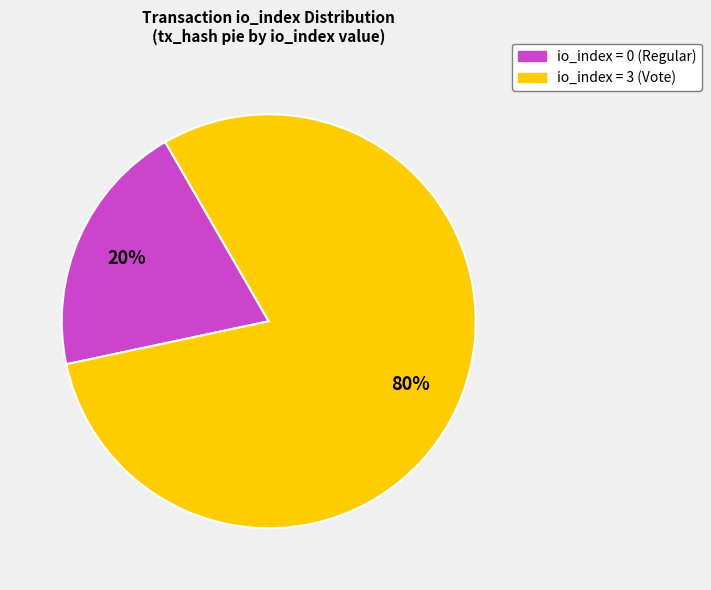

Which slice is the largest?

io_index = 3 (Vote)